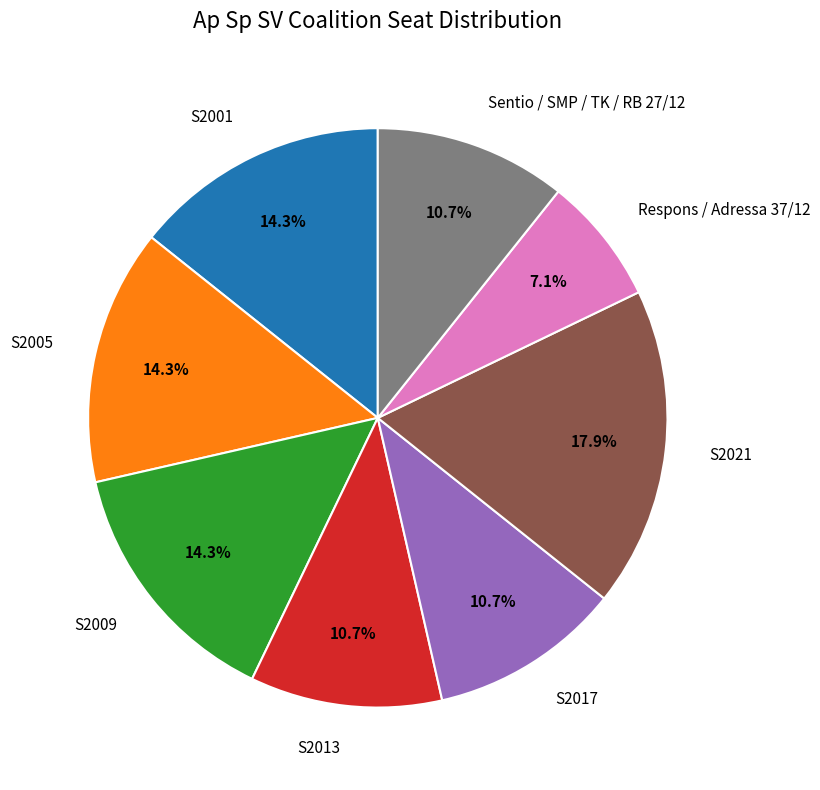

Is there any slice that represents more than half of the pie?

No